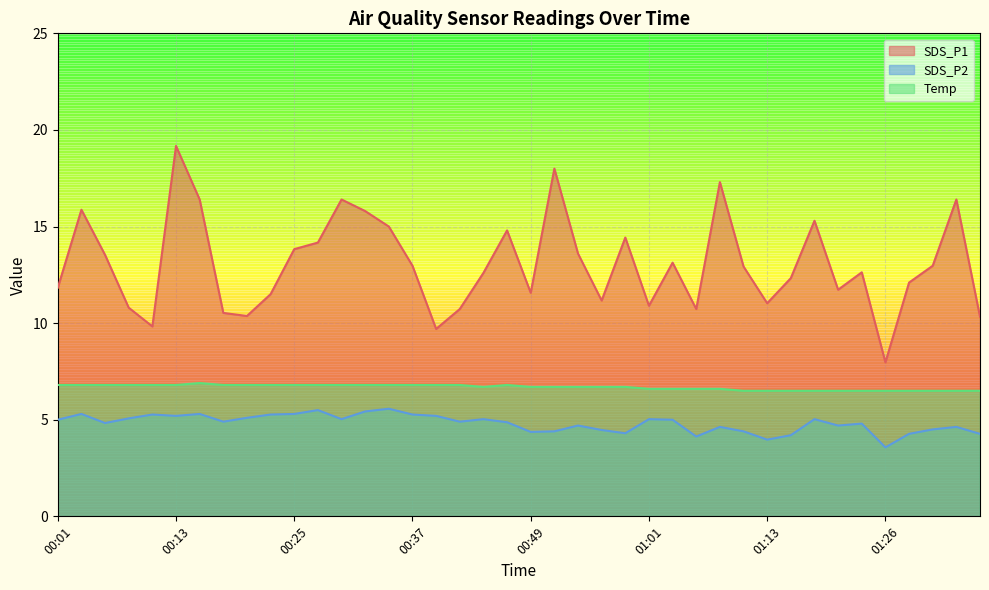

Reading right to left, what are all the values shown in this chart?

SDS_P1: 10.3	16.4	13.0	12.1	8.0	12.6	11.7	15.3	12.3	11.0	12.9	17.3	10.7	13.1	10.9	14.4	11.2	13.6	18.0	11.6	14.8	12.6	10.7	9.7	13.0	15.0	15.8	16.4	14.2	13.8	11.5	10.4	10.5	16.4	19.2	9.8	10.8	13.5	15.9	11.8
SDS_P2: 4.3	4.6	4.5	4.3	3.6	4.8	4.7	5.0	4.2	4.0	4.4	4.6	4.1	5.0	5.0	4.3	4.5	4.7	4.4	4.4	4.9	5.0	4.9	5.2	5.3	5.6	5.4	5.0	5.5	5.3	5.3	5.1	4.9	5.3	5.2	5.3	5.1	4.8	5.3	5.0
Temp: 6.5	6.5	6.5	6.5	6.5	6.5	6.5	6.5	6.5	6.5	6.5	6.6	6.6	6.6	6.6	6.7	6.7	6.7	6.7	6.7	6.8	6.7	6.8	6.8	6.8	6.8	6.8	6.8	6.8	6.8	6.8	6.8	6.8	6.9	6.8	6.8	6.8	6.8	6.8	6.8